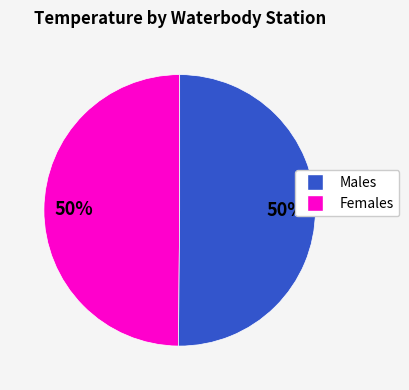

To the nearest percent, what is the average slice percentage?

50%